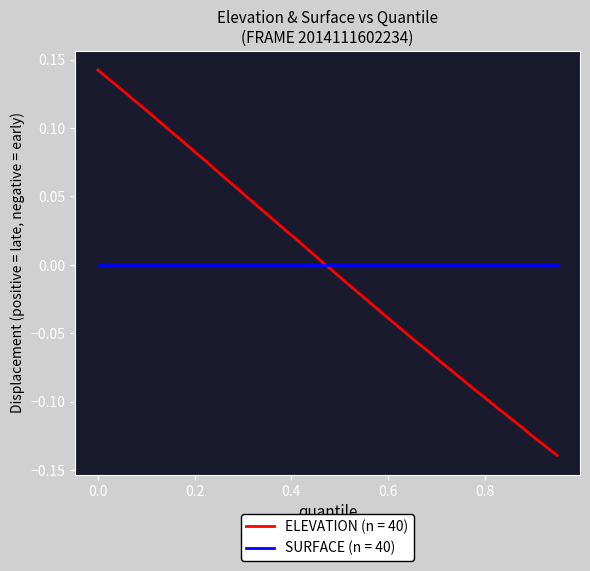

List the series in order of their peak value, highest first.

ELEVATION (n = 40), SURFACE (n = 40)